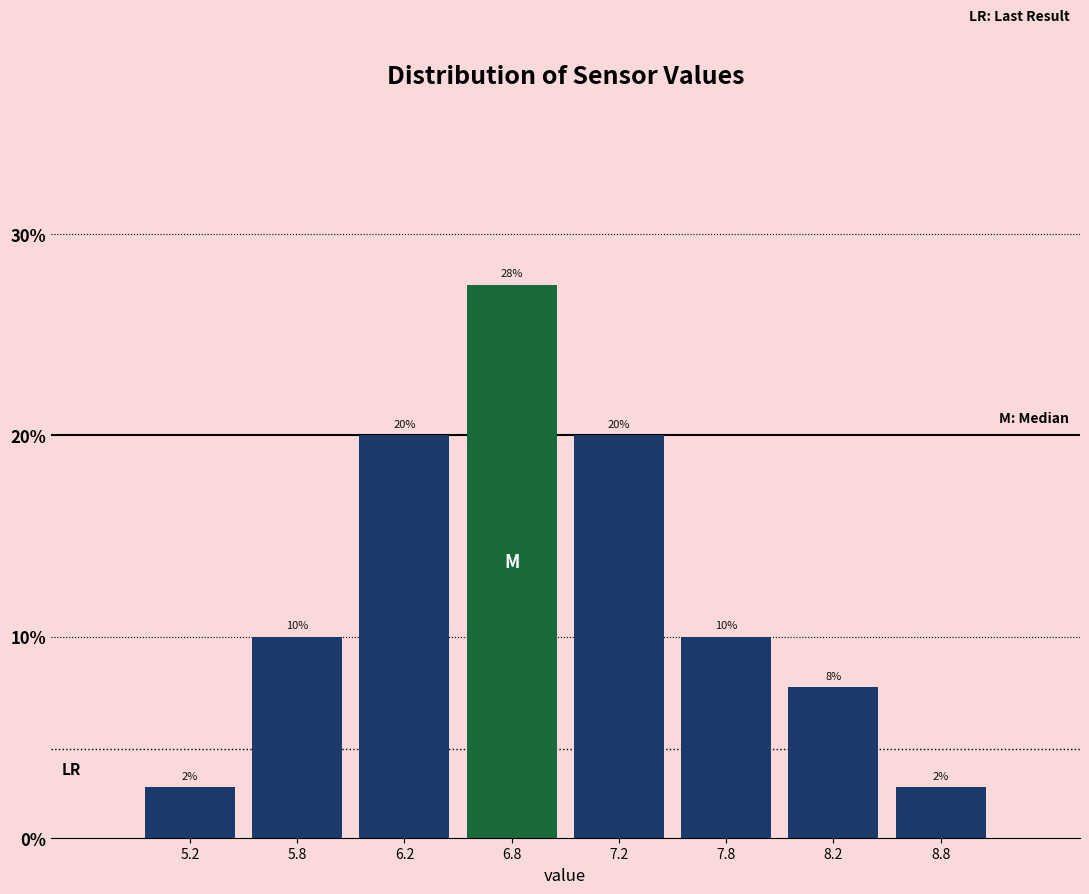

What is the average value?

12.5